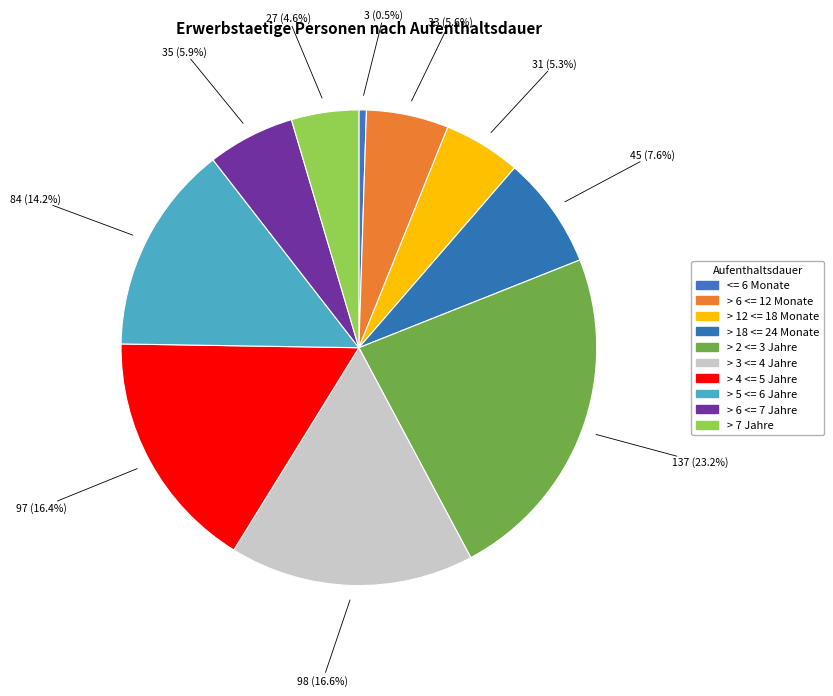

Count the number of slices in the pie.

10